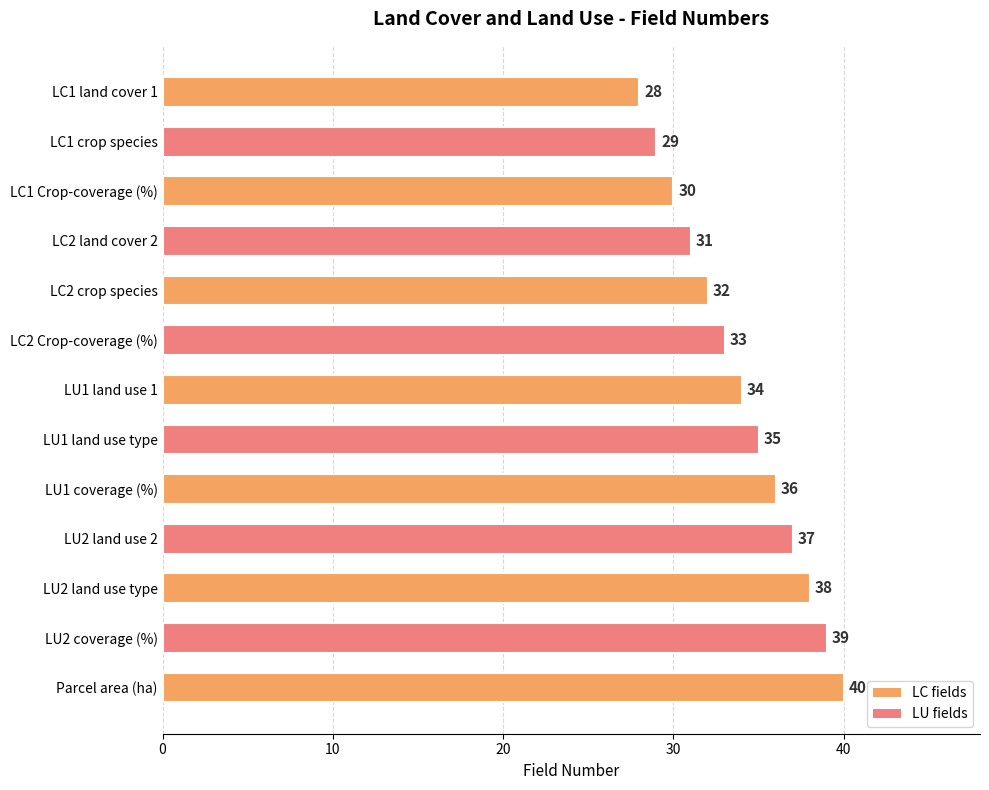

Between LU2 land use 2 and LC2 crop species, which is larger?

LU2 land use 2